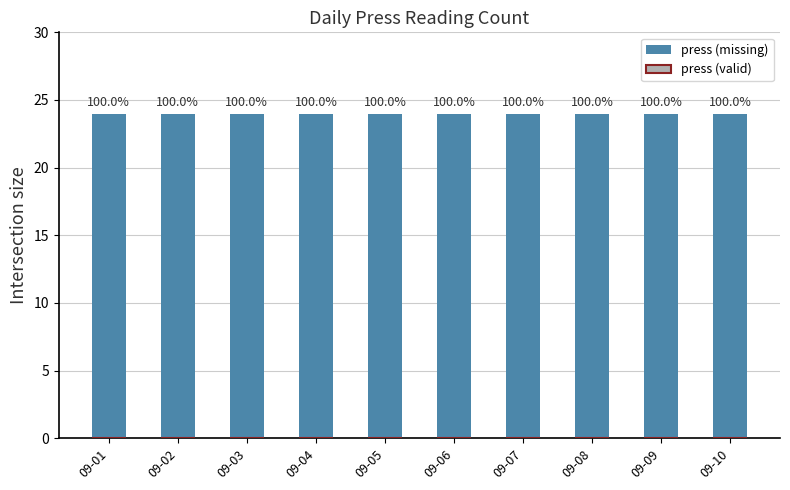

Which series changed the most between 09-06 and 09-10?

press (missing)